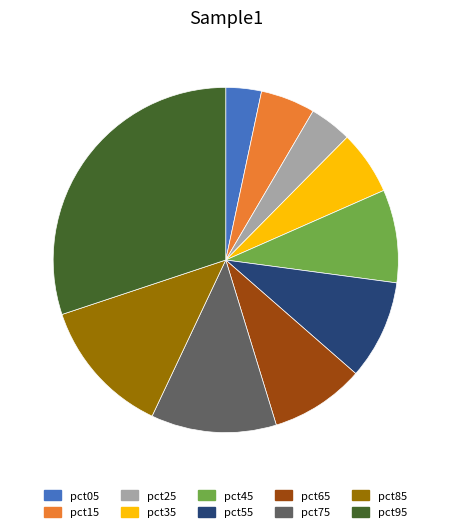

Is it true that pct25 is 4% of the pie?

True